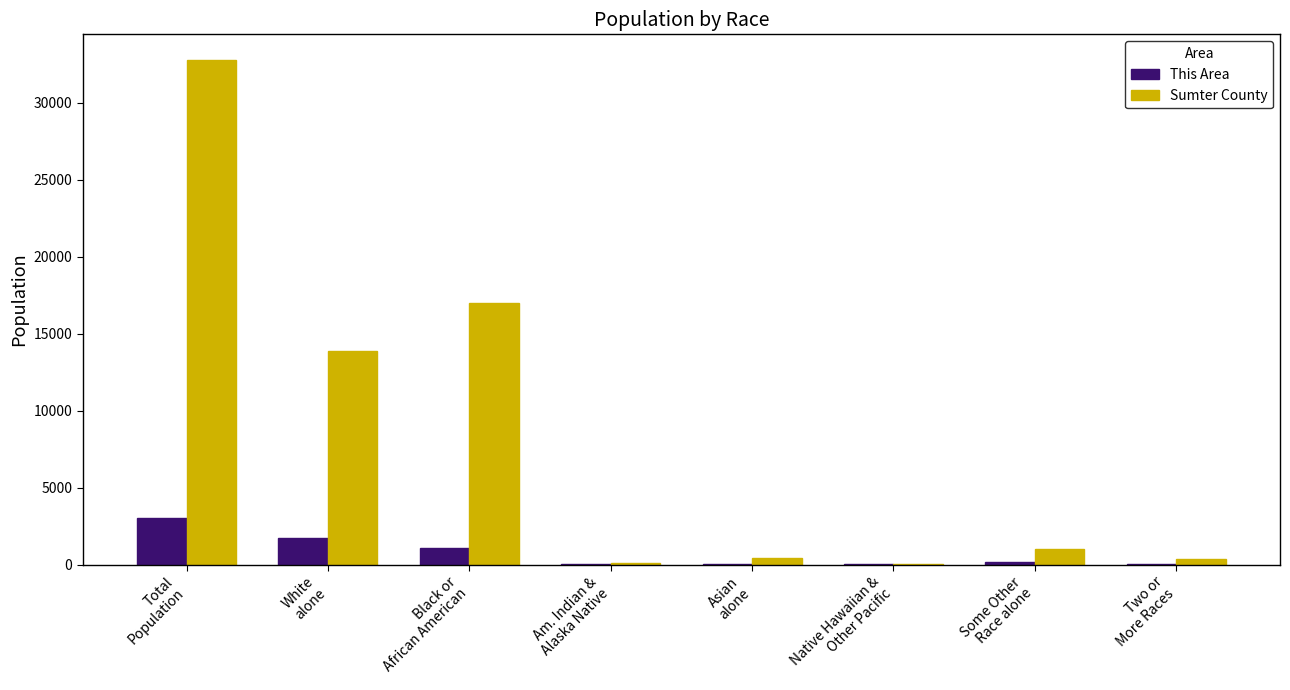

How many groups of bars are there?

8